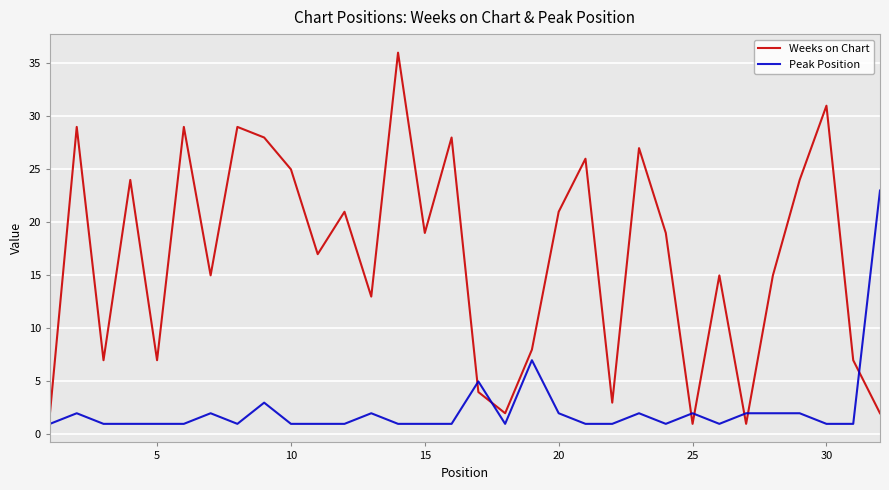

Does the chart display data point markers on the line(s)?

No